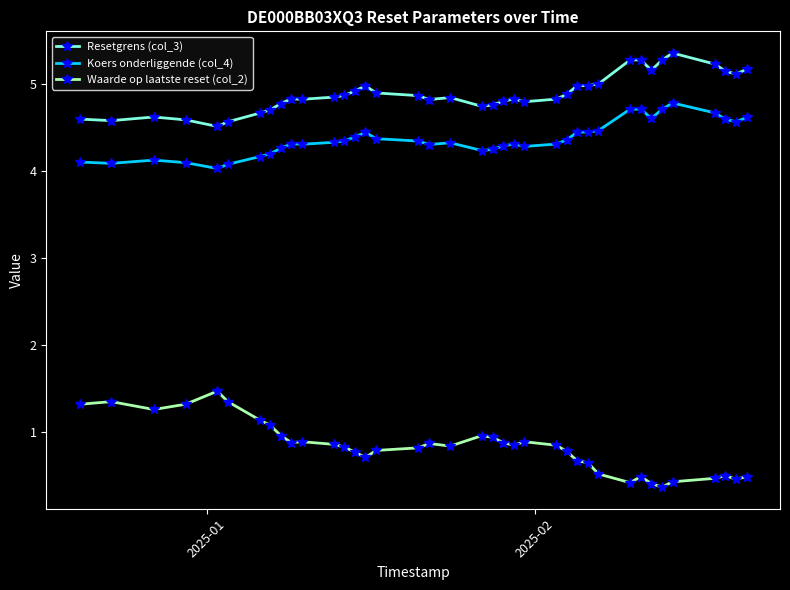

What is the maximum value for Koers onderliggende (col_4)?

4.8